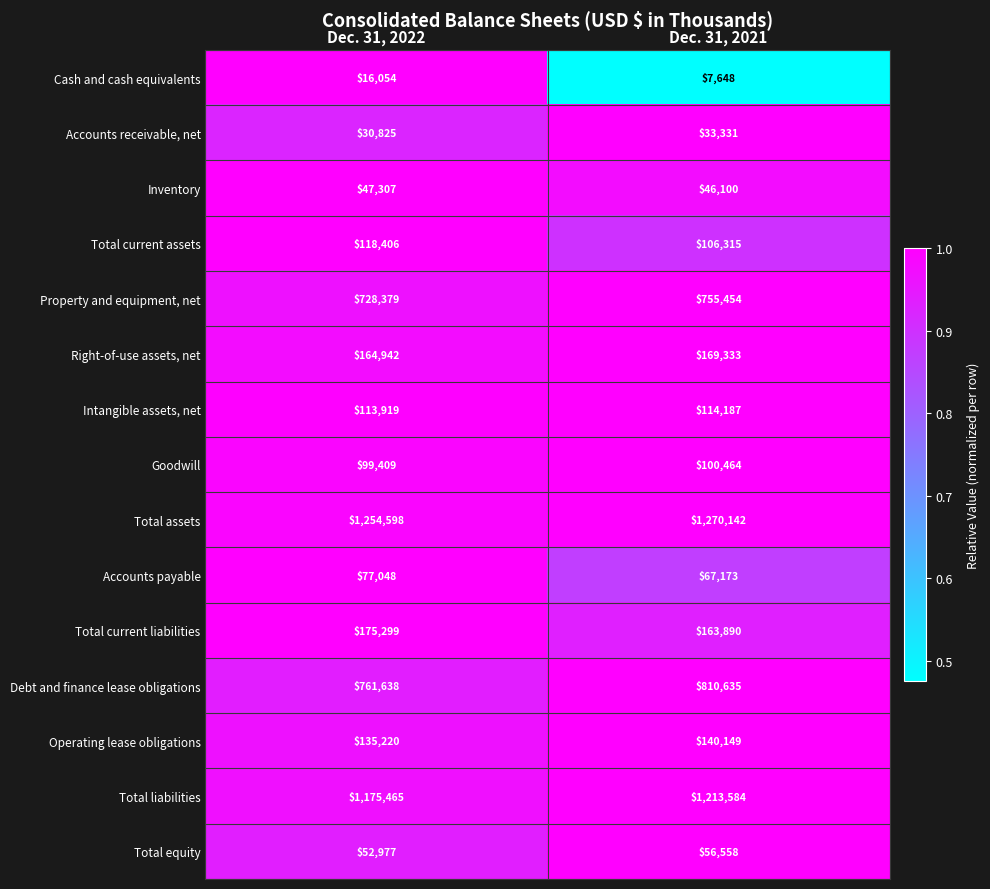

The Total current assets series shows 163099 at Dec. 31, 2021. True or false?

False